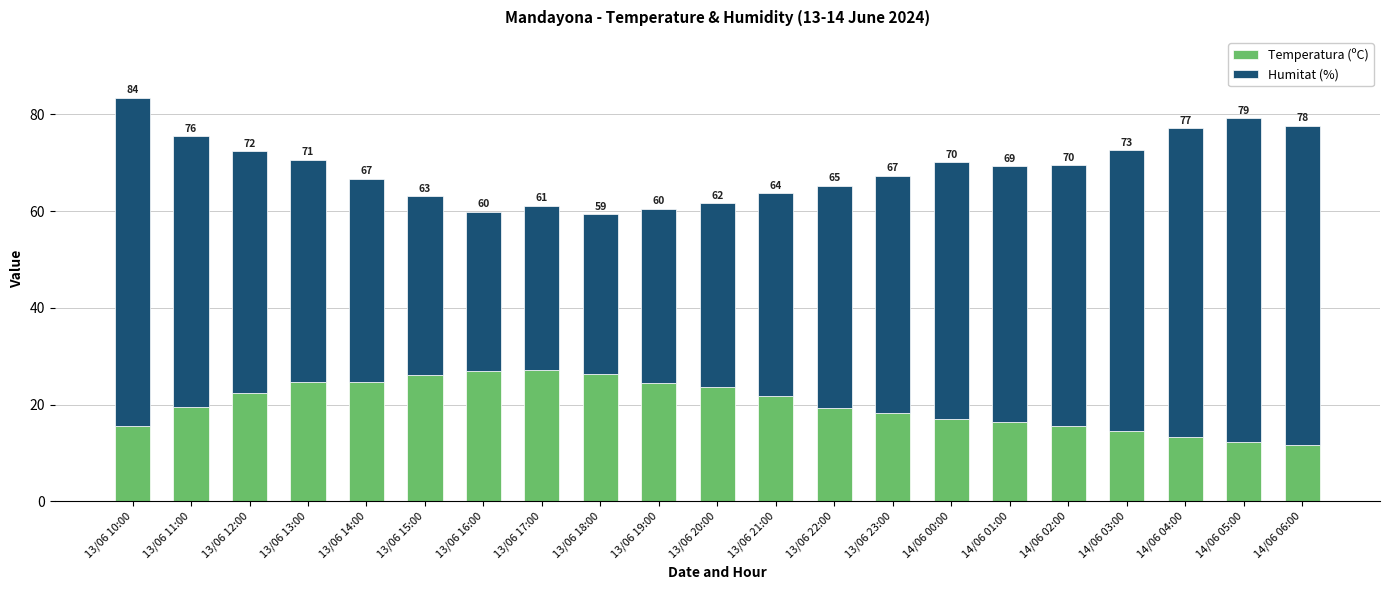

How many bars are there in total?

21